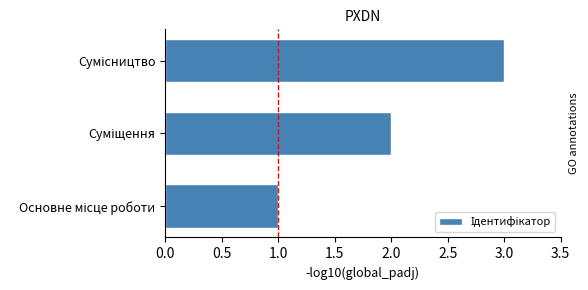

How many series are shown in this chart?

1